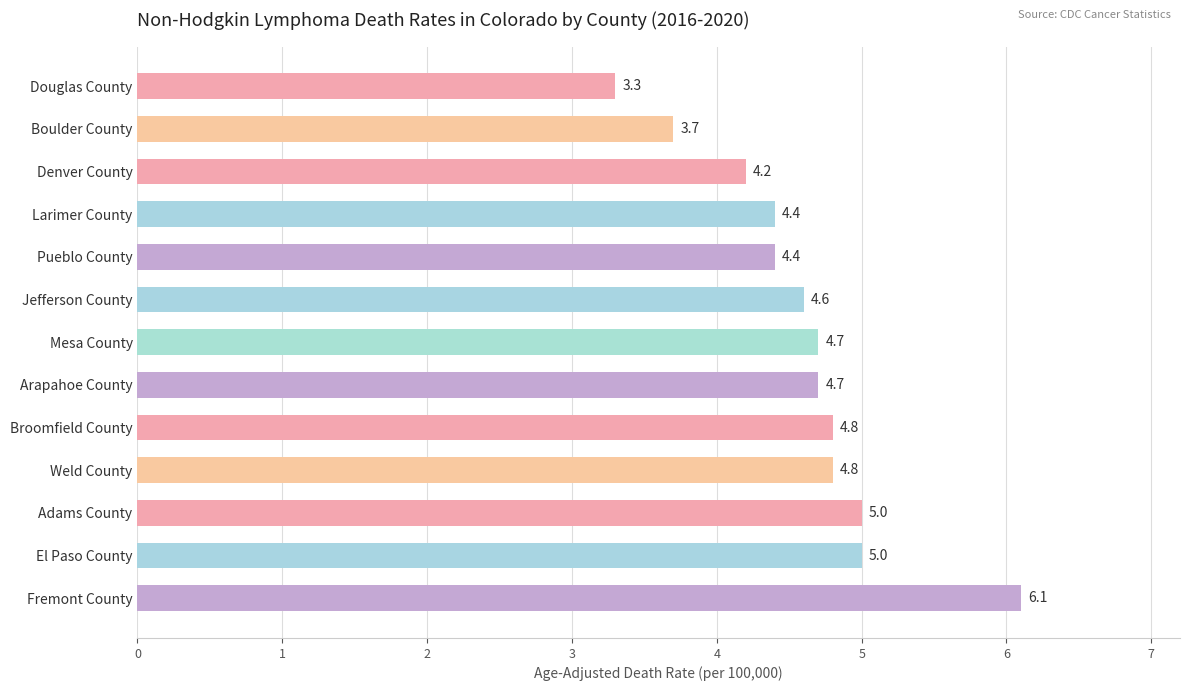

What is the sum of all values?

59.7